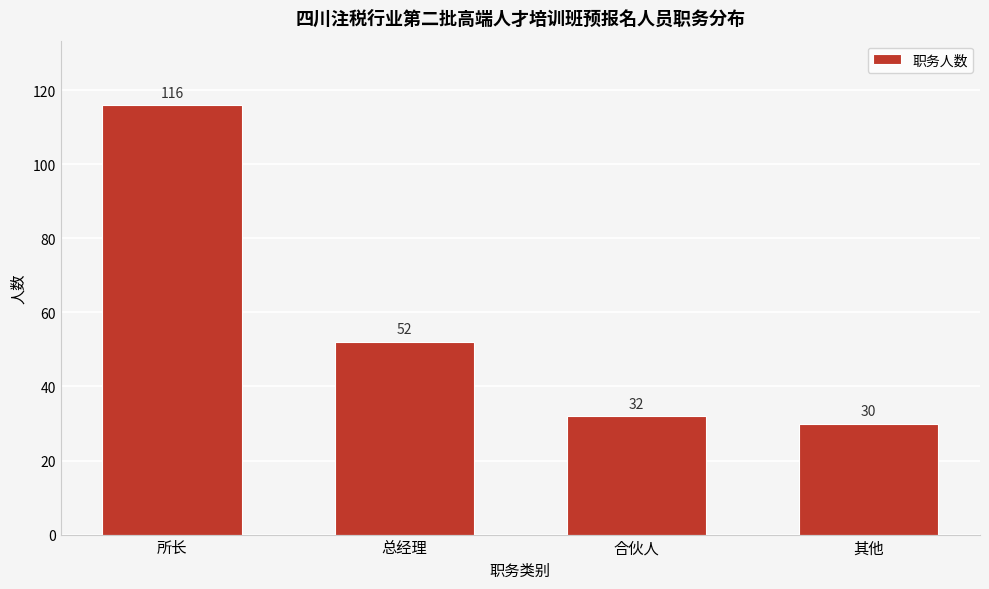

Reading left to right, list all the values displayed in this chart.

116	52	32	30